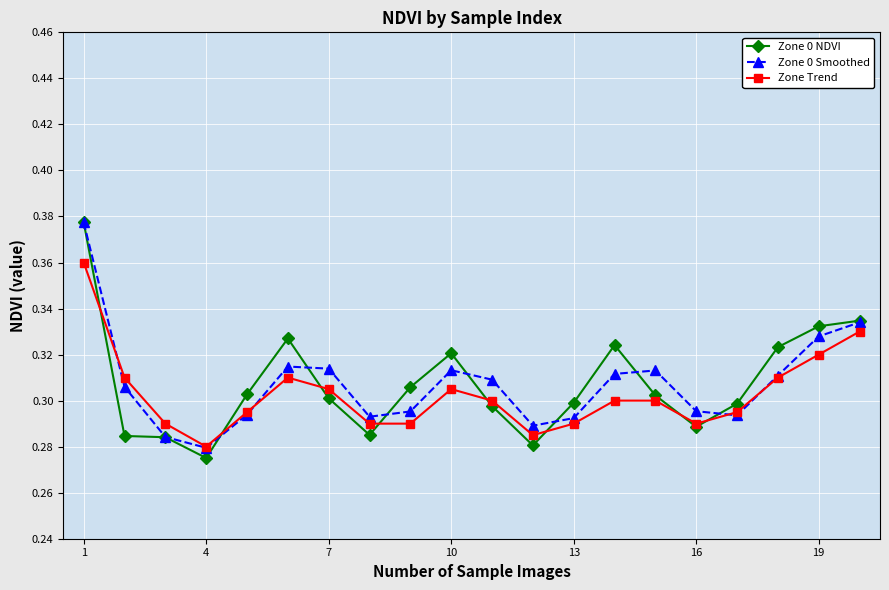

In Zone 0 Smoothed, how many points are higher than both neighbors (excluding endpoints)?

3